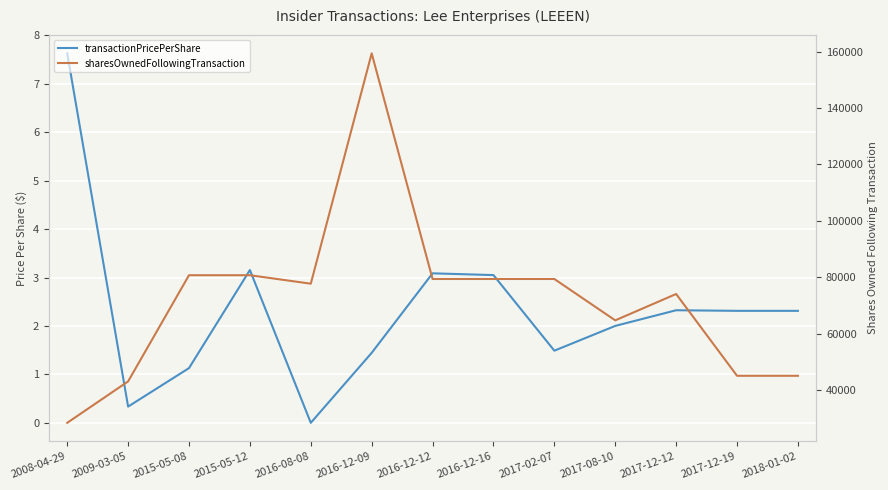

The transactionPricePerShare series shows 2.3 at 2017-12-19. True or false?

True